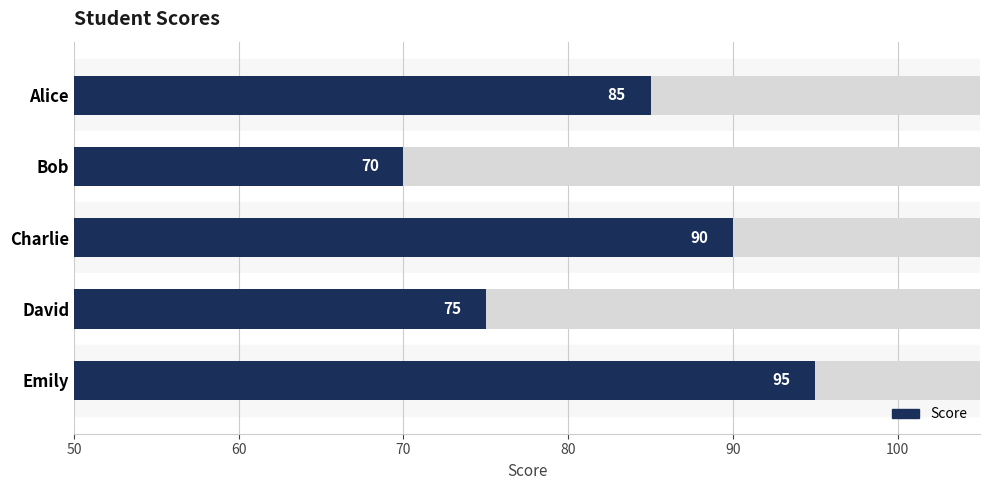

How many values are between 75 and 90?

3